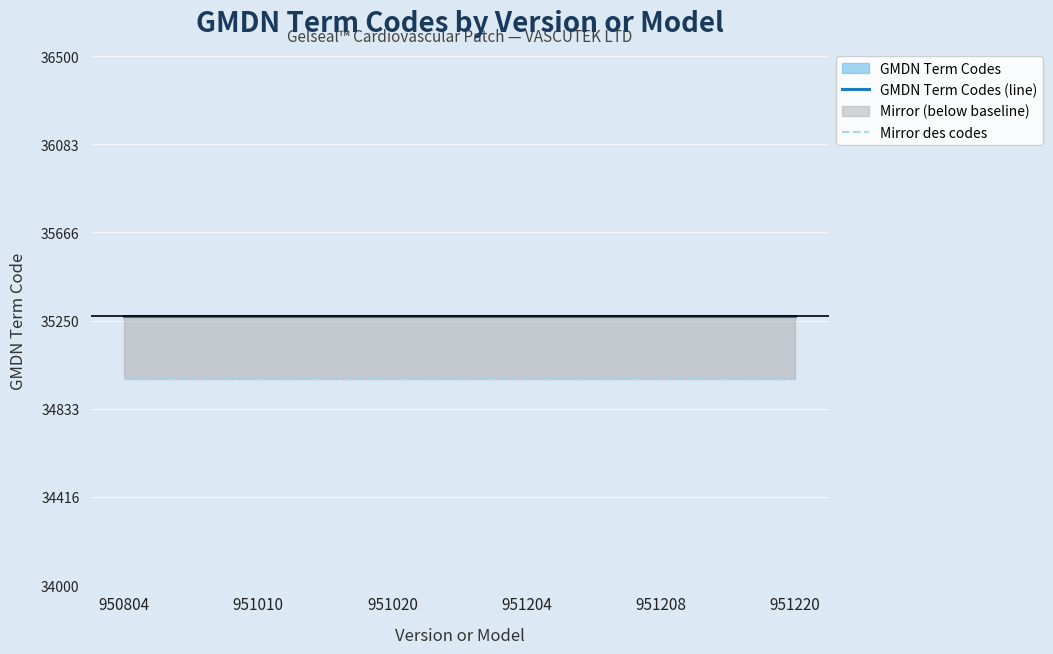

What is the greatest value displayed?

35273